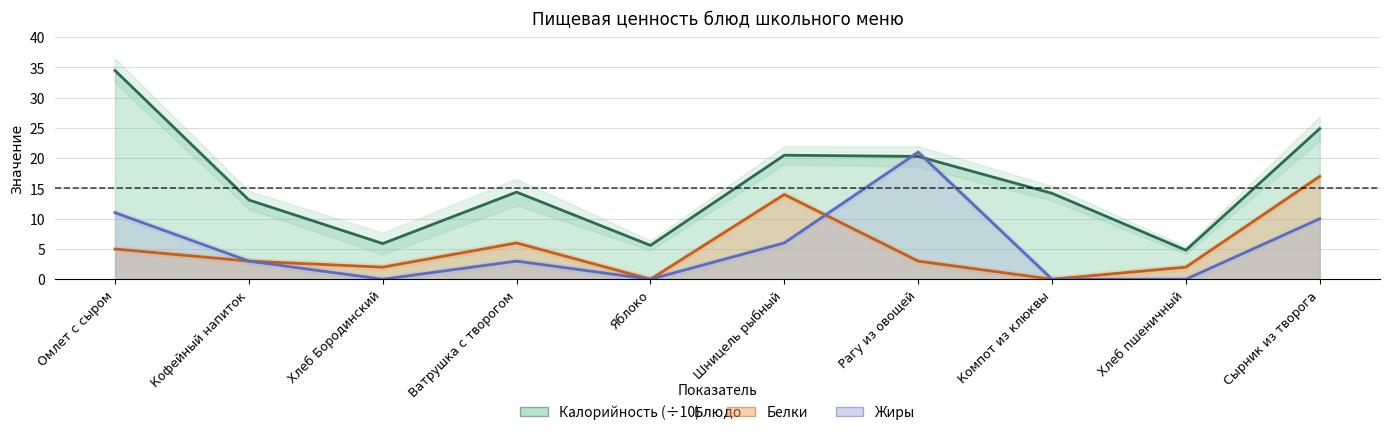

Rank the series by their maximum value, from lowest to highest.

Белки, Жиры, Калорийность